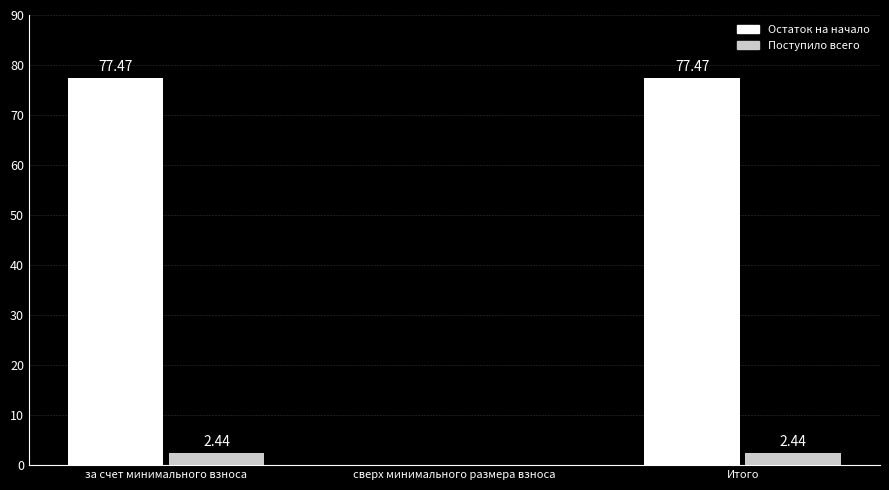

What is the sum of all Остаток на начало values?

154.9